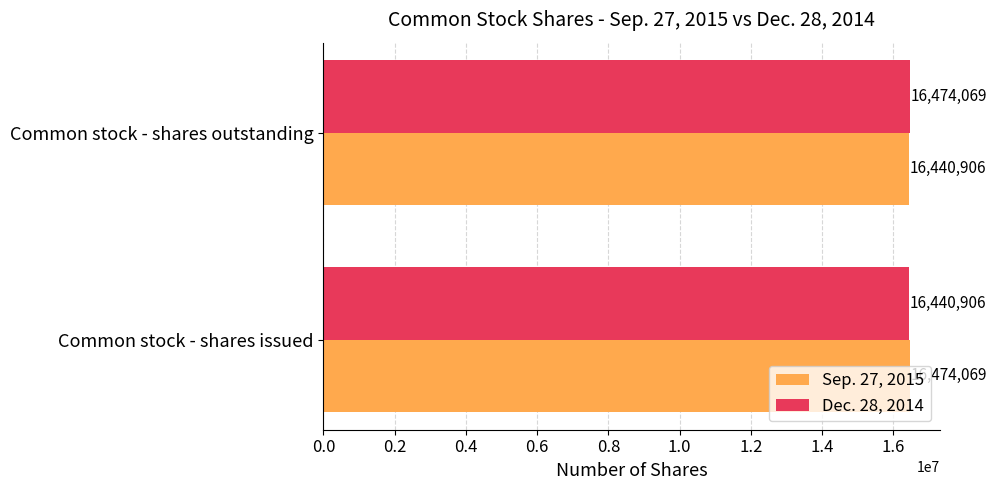

What is the total value across all series at Common stock - shares outstanding?

32914975